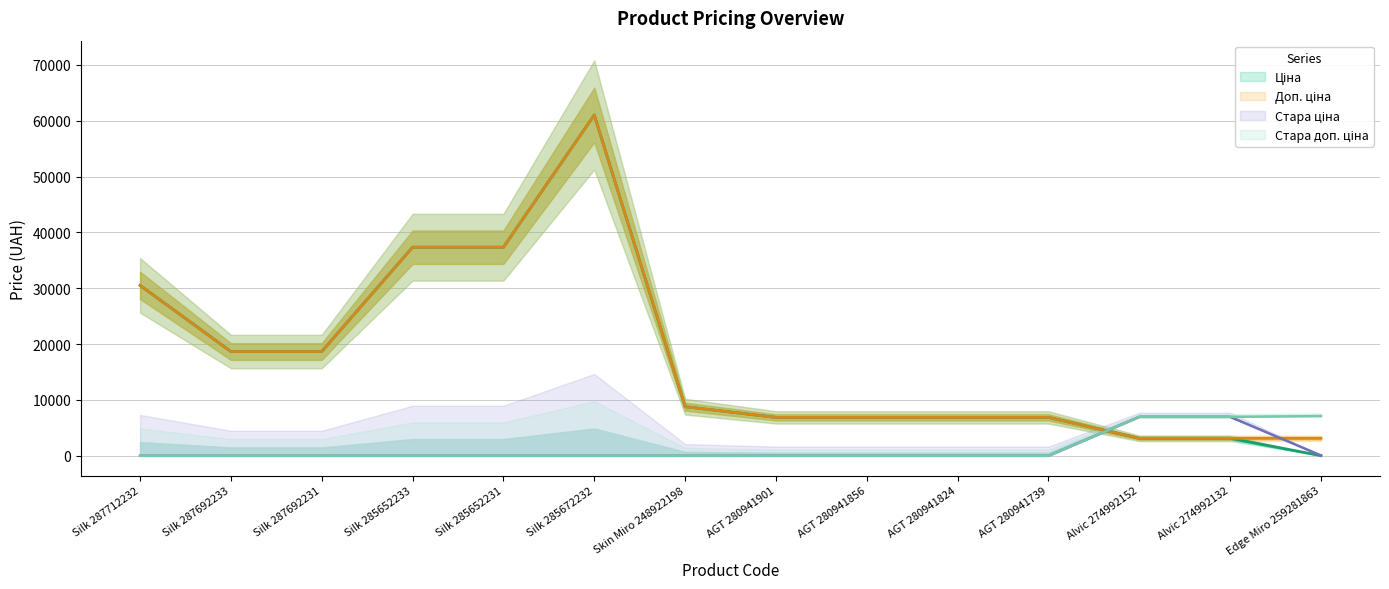

How many data points in Ціна are above 8797?

7